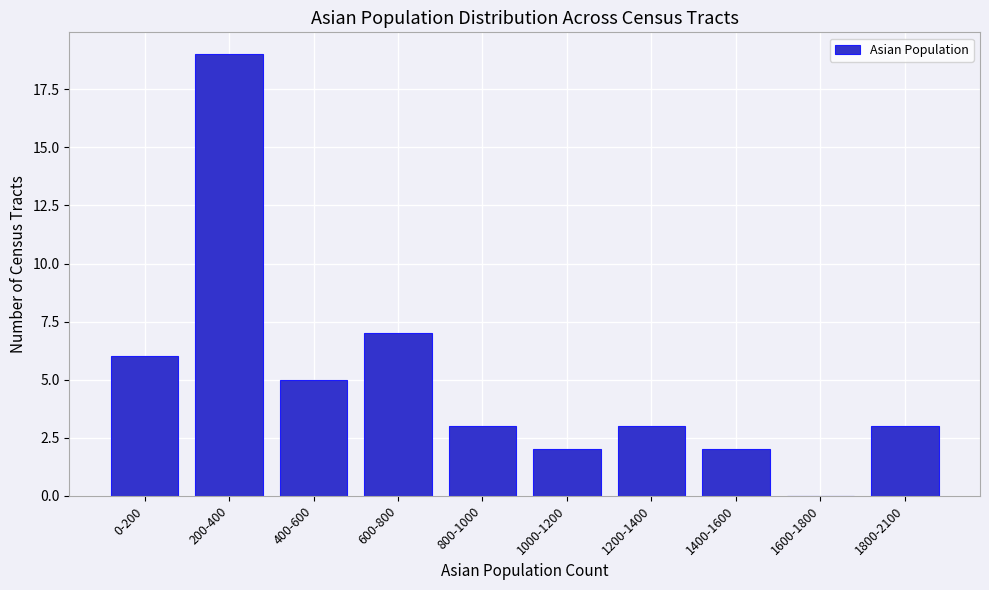

Reading left to right, list all the values displayed in this chart.

0-200=6	200-400=19	400-600=5	600-800=7	800-1000=3	1000-1200=2	1200-1400=3	1400-1600=2	1600-1800=0	1800-2100=3